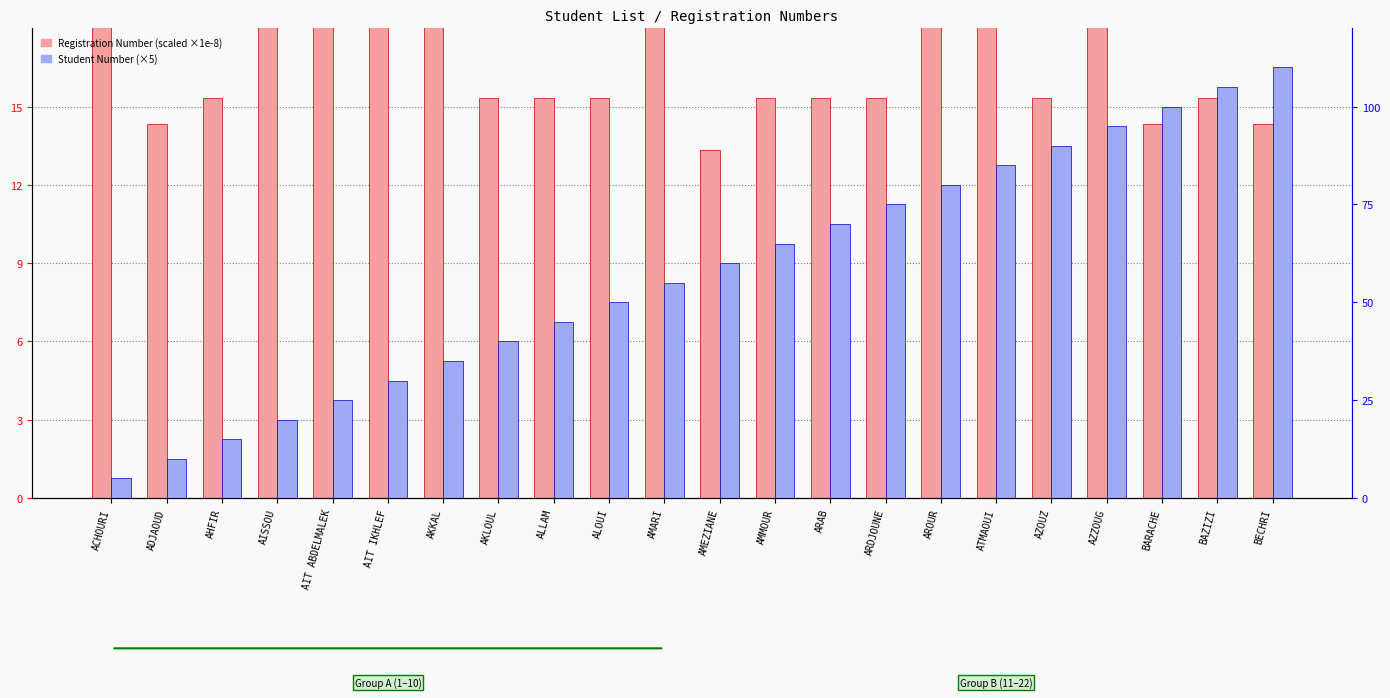

Which series has the largest total across all categories?

Registration Number (scaled 1e-8)